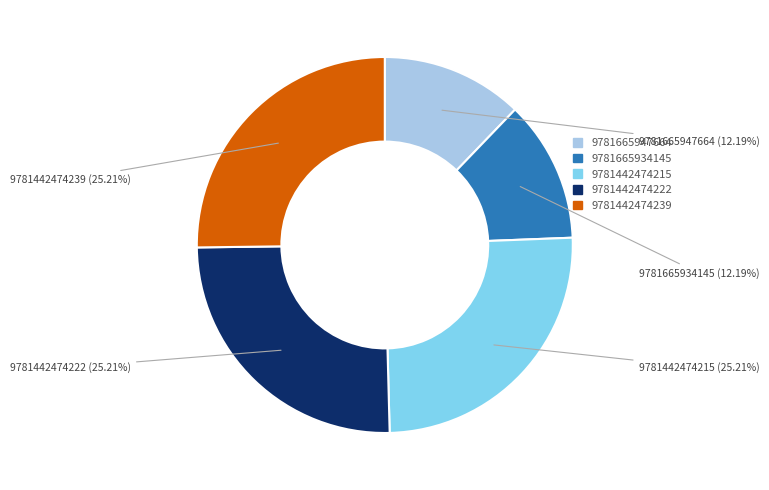

How many slices are in this pie chart?

5